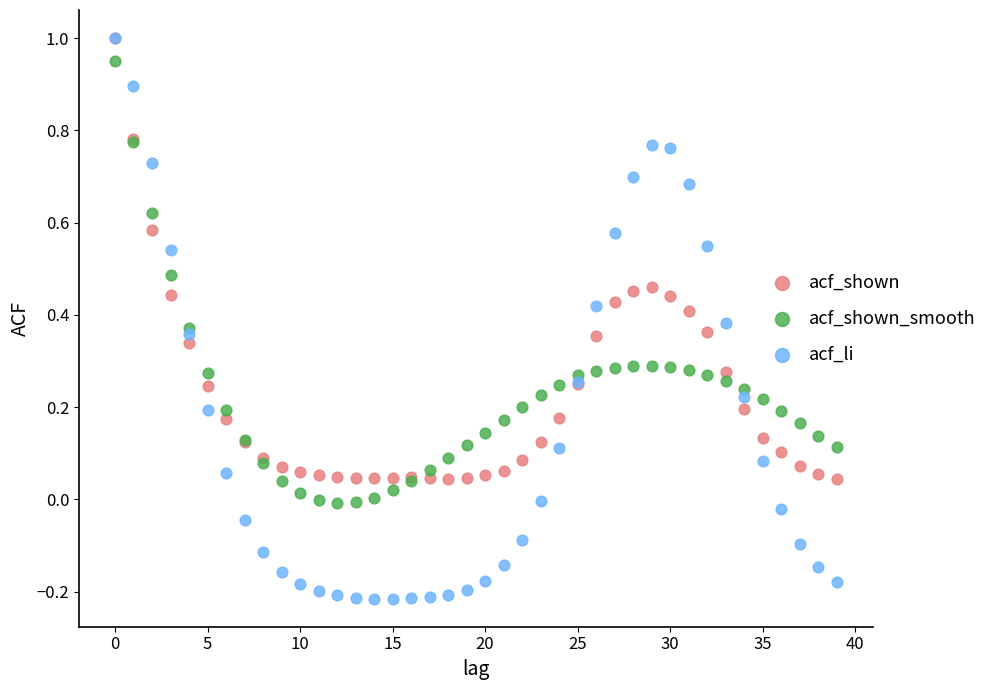

What are all the series names shown in the legend?

acf_shown, acf_shown_smooth, acf_li